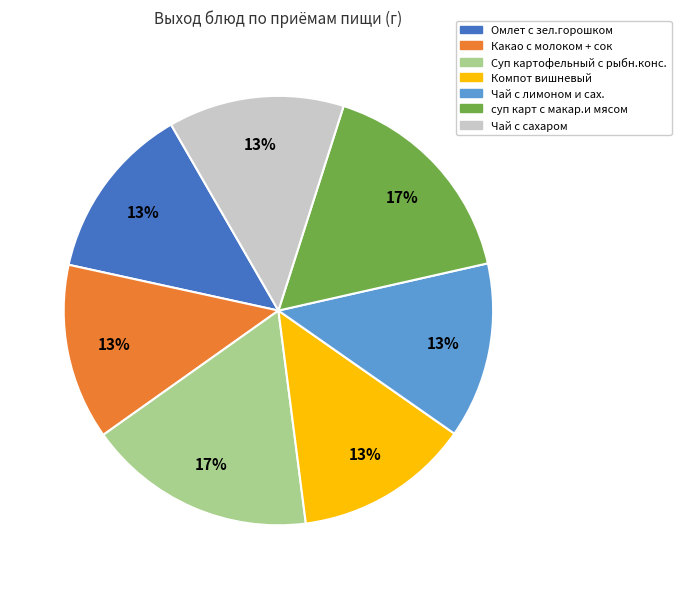

To the nearest percent, what percentage of the pie is Компот вишневый?

13%